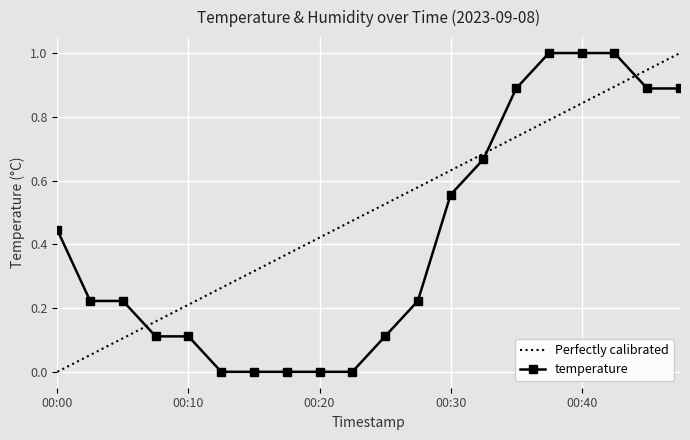

List the labels in order of value, smallest first.

00:12, 00:15, 00:17, 00:20, 00:22, 00:07, 00:10, 00:25, 00:02, 00:05, 00:27, 00:00, 00:30, 00:32, 00:35, 00:45, 00:47, 00:37, 00:40, 00:42